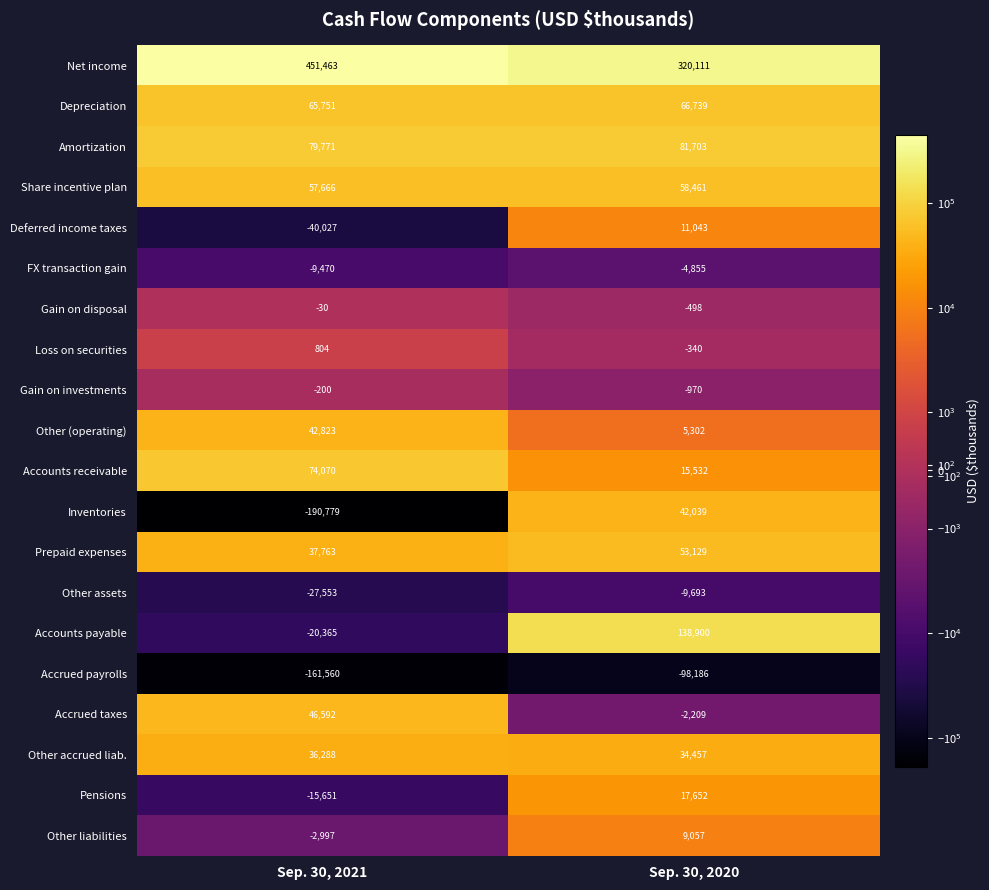

What is the sum of all Gain on investments values?

-1170